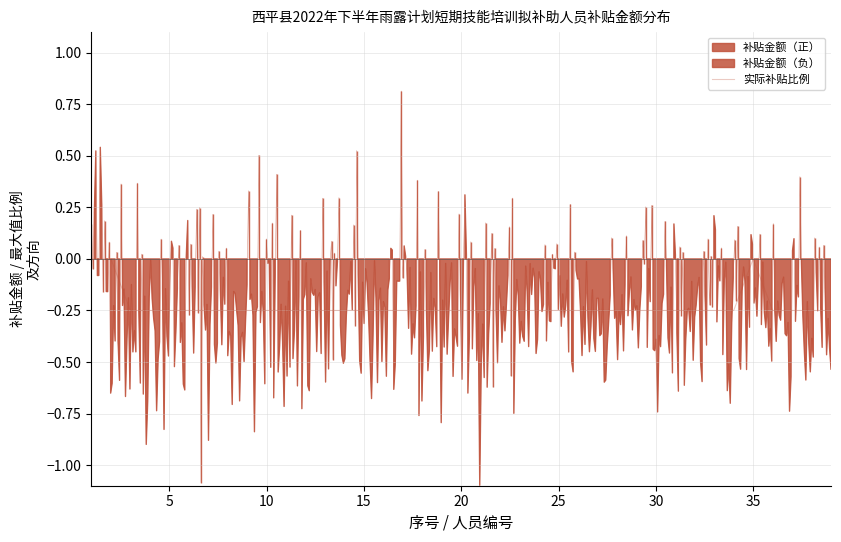

True or false: the data shows -0.2 at 20.

True